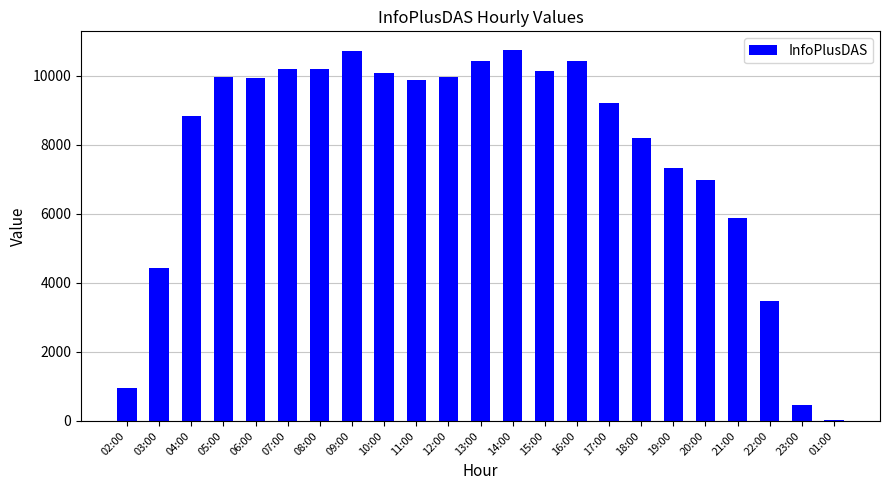

True or false: the data shows 10200 at 07:00.

True